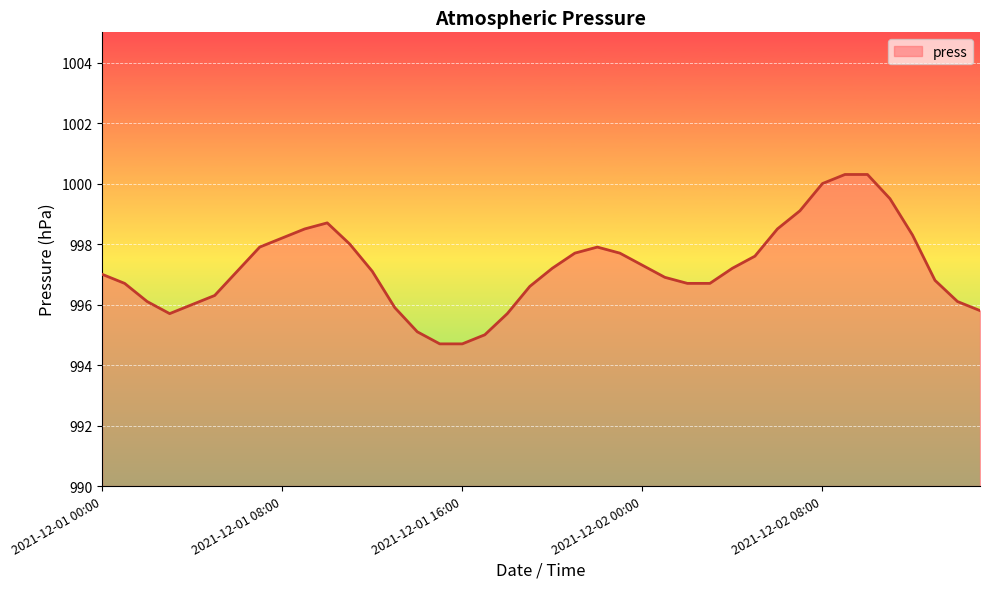

What is the difference between the maximum and minimum values?

5.6